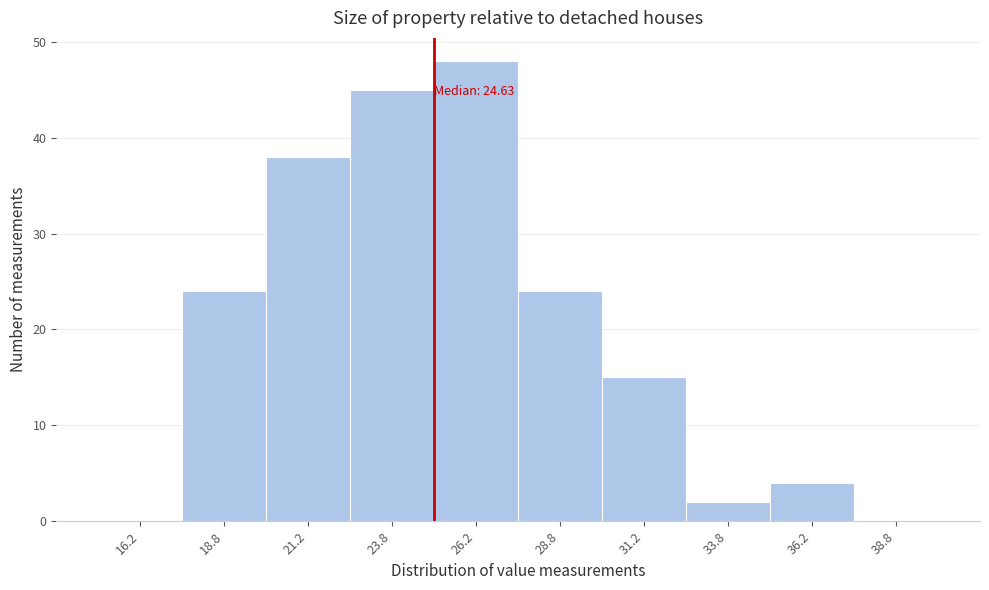

Which range on the x-axis has the tallest bar?

25.0 to 27.5